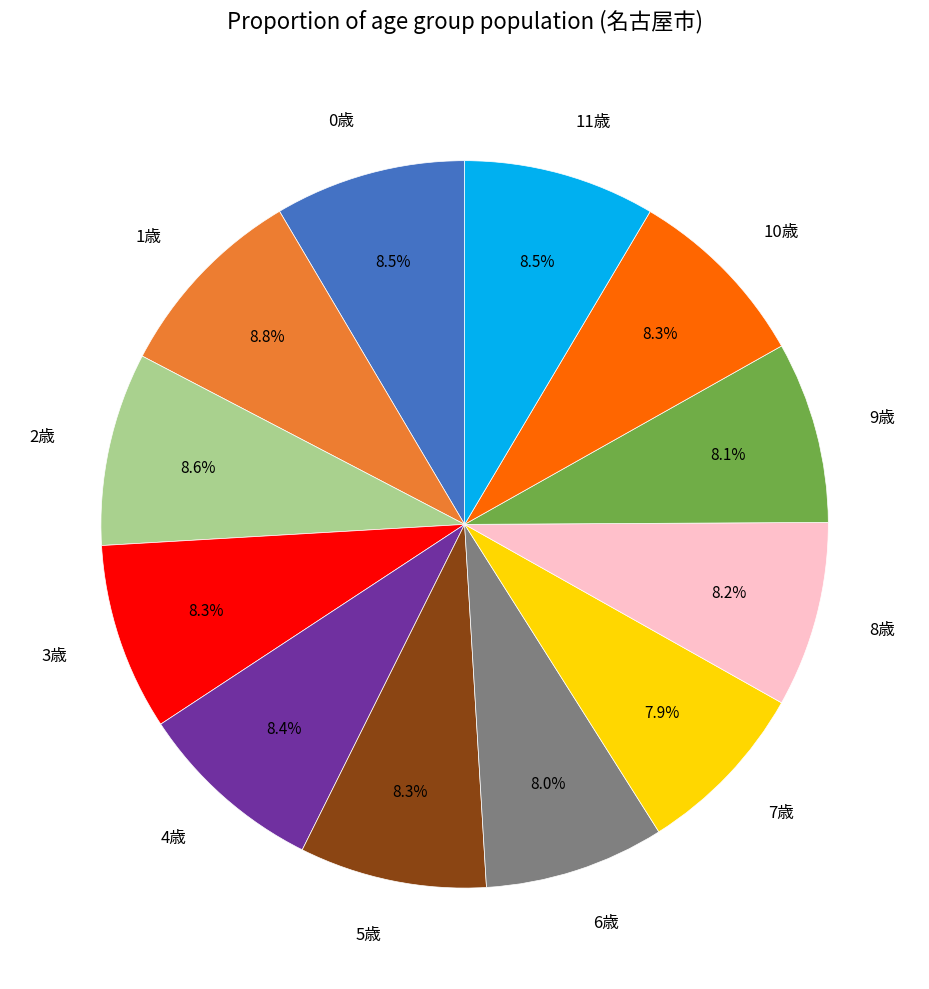

What portion of the pie excludes 0歳?

91.5%